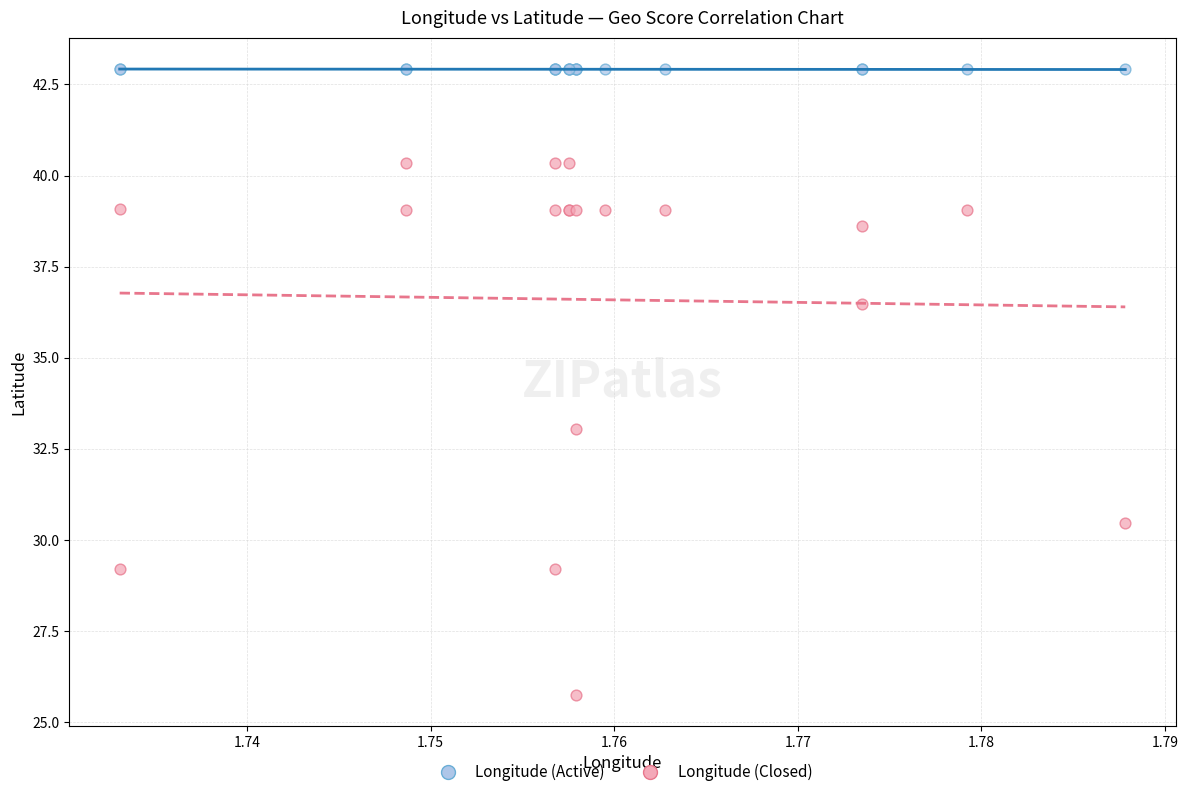

Which series has the widest spread of Y values?

Longitude (Closed)